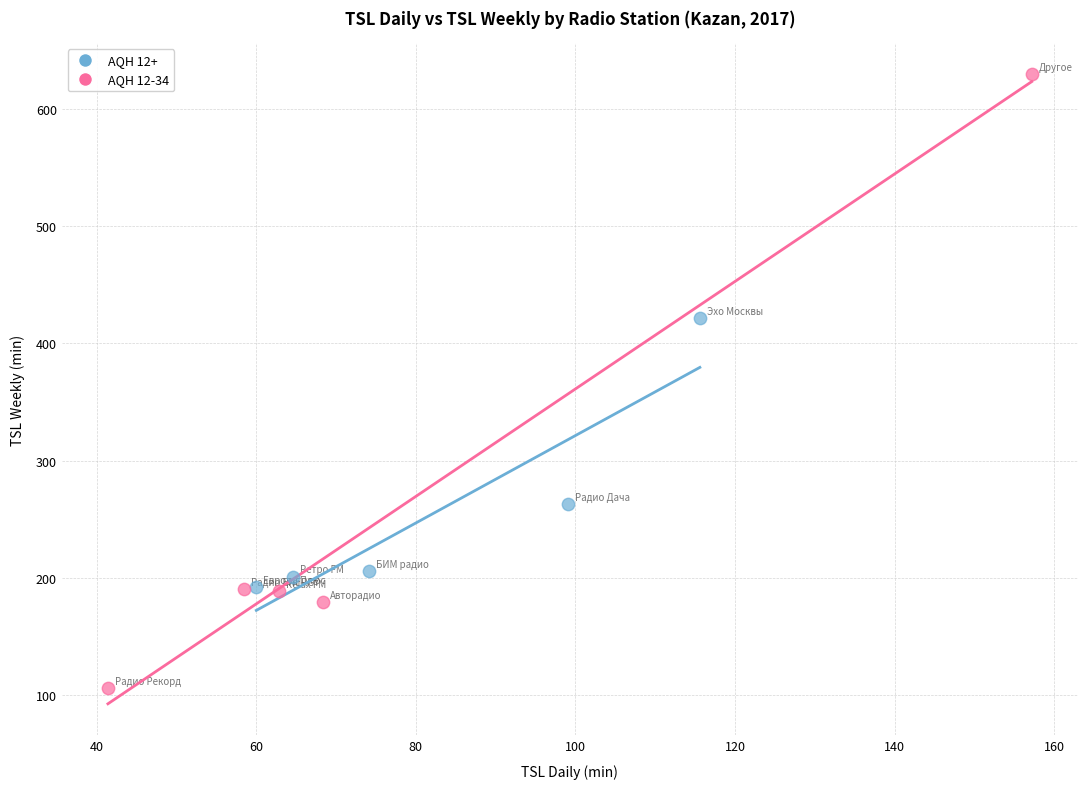

Which series contains the lowest Y value?

AQH 12-34